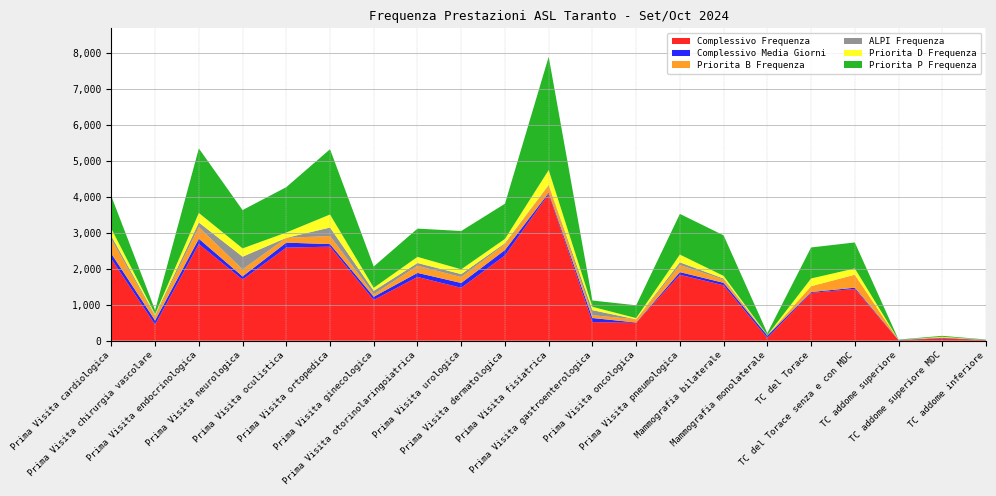

Reading right to left, extract all data points from this chart.

Complessivo Frequenza: TC addome inferiore=13	TC addome superiore MDC=64	TC addome superiore=11	TC del Torace senza e con MDC=1438	TC del Torace=1326	Mammografia monolaterale=80	Mammografia bilaterale=1539	Prima Visita pneumologica=1831	Prima Visita oncologica=496	Prima Visita gastroenterologica=516	Prima Visita fisiatrica=4070	Prima Visita dermatologica=2368	Prima Visita urologica=1469	Prima Visita otorinolaringoiatrica=1770	Prima Visita ginecologica=1131	Prima Visita ortopedica=2611	Prima Visita oculistica=2585	Prima Visita neurologica=1698	Prima Visita endocrinologica=2684	Prima Visita chirurgia vascolare=446	Prima Visita cardiologica=2269
Complessivo Media Giorni: TC addome inferiore=7	TC addome superiore MDC=13	TC addome superiore=9	TC del Torace senza e con MDC=34	TC del Torace=25	Mammografia monolaterale=64	Mammografia bilaterale=68	Prima Visita pneumologica=73	Prima Visita oncologica=9	Prima Visita gastroenterologica=114	Prima Visita fisiatrica=37	Prima Visita dermatologica=150	Prima Visita urologica=133	Prima Visita otorinolaringoiatrica=113	Prima Visita ginecologica=89	Prima Visita ortopedica=71	Prima Visita oculistica=138	Prima Visita neurologica=88	Prima Visita endocrinologica=146	Prima Visita chirurgia vascolare=116	Prima Visita cardiologica=145
Priorita B Frequenza: TC addome inferiore=2	TC addome superiore MDC=18	TC addome superiore=3	TC del Torace senza e con MDC=359	TC del Torace=160	Mammografia monolaterale=3	Mammografia bilaterale=91	Prima Visita pneumologica=196	Prima Visita oncologica=89	Prima Visita gastroenterologica=77	Prima Visita fisiatrica=206	Prima Visita dermatologica=160	Prima Visita urologica=165	Prima Visita otorinolaringoiatrica=197	Prima Visita ginecologica=69	Prima Visita ortopedica=225	Prima Visita oculistica=133	Prima Visita neurologica=195	Prima Visita endocrinologica=323	Prima Visita chirurgia vascolare=122	Prima Visita cardiologica=396
ALPI Frequenza: TC addome inferiore=0	TC addome superiore MDC=0	TC addome superiore=0	TC del Torace senza e con MDC=0	TC del Torace=3	Mammografia monolaterale=0	Mammografia bilaterale=27	Prima Visita pneumologica=76	Prima Visita oncologica=0	Prima Visita gastroenterologica=141	Prima Visita fisiatrica=13	Prima Visita dermatologica=30	Prima Visita urologica=82	Prima Visita otorinolaringoiatrica=77	Prima Visita ginecologica=95	Prima Visita ortopedica=235	Prima Visita oculistica=0	Prima Visita neurologica=351	Prima Visita endocrinologica=130	Prima Visita chirurgia vascolare=25	Prima Visita cardiologica=93
Priorita D Frequenza: TC addome inferiore=3	TC addome superiore MDC=13	TC addome superiore=0	TC del Torace senza e con MDC=175	TC del Torace=213	Mammografia monolaterale=6	Mammografia bilaterale=74	Prima Visita pneumologica=215	Prima Visita oncologica=33	Prima Visita gastroenterologica=93	Prima Visita fisiatrica=413	Prima Visita dermatologica=119	Prima Visita urologica=133	Prima Visita otorinolaringoiatrica=170	Prima Visita ginecologica=86	Prima Visita ortopedica=362	Prima Visita oculistica=148	Prima Visita neurologica=231	Prima Visita endocrinologica=264	Prima Visita chirurgia vascolare=30	Prima Visita cardiologica=206
Priorita P Frequenza: TC addome inferiore=8	TC addome superiore MDC=27	TC addome superiore=8	TC del Torace senza e con MDC=722	TC del Torace=862	Mammografia monolaterale=56	Mammografia bilaterale=1126	Prima Visita pneumologica=1130	Prima Visita oncologica=356	Prima Visita gastroenterologica=175	Prima Visita fisiatrica=3146	Prima Visita dermatologica=977	Prima Visita urologica=1064	Prima Visita otorinolaringoiatrica=785	Prima Visita ginecologica=590	Prima Visita ortopedica=1813	Prima Visita oculistica=1260	Prima Visita neurologica=1064	Prima Visita endocrinologica=1792	Prima Visita chirurgia vascolare=112	Prima Visita cardiologica=900